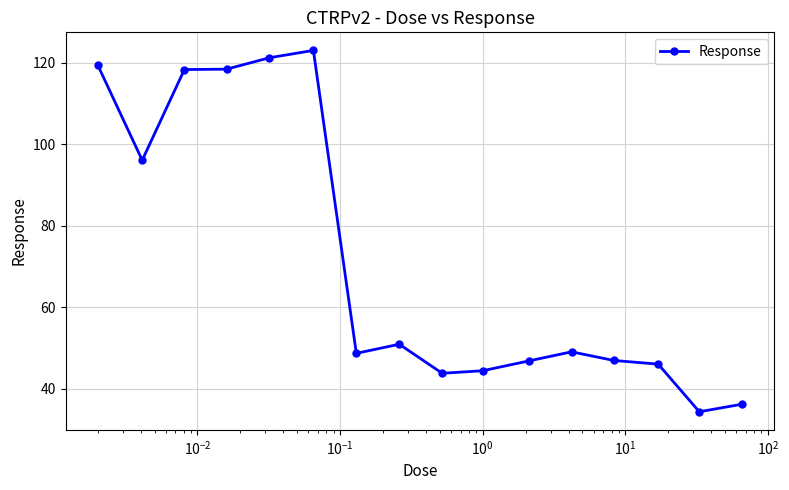

How many lines are shown in the chart?

1